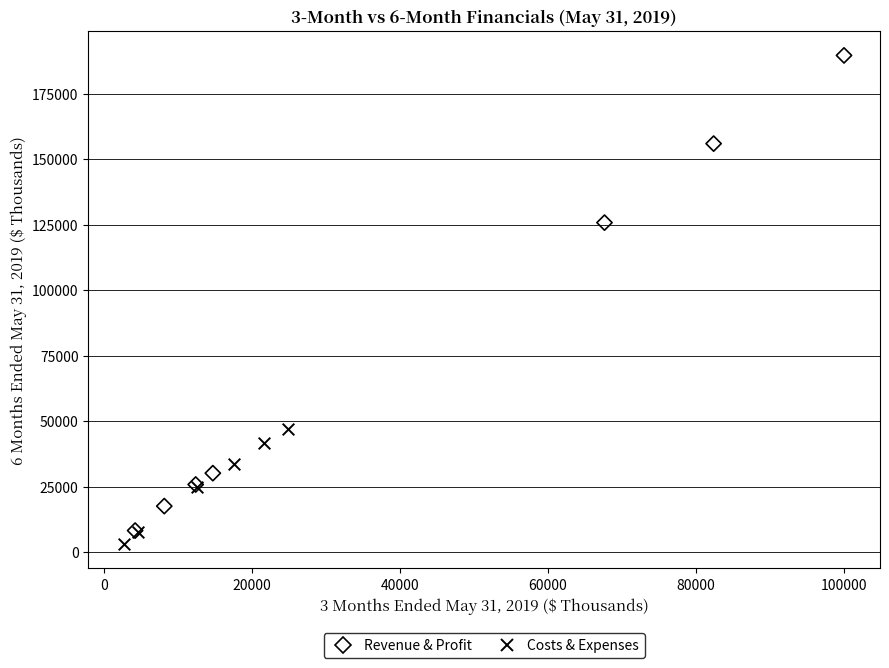

Which series contains the highest Y value?

Revenue & Profit